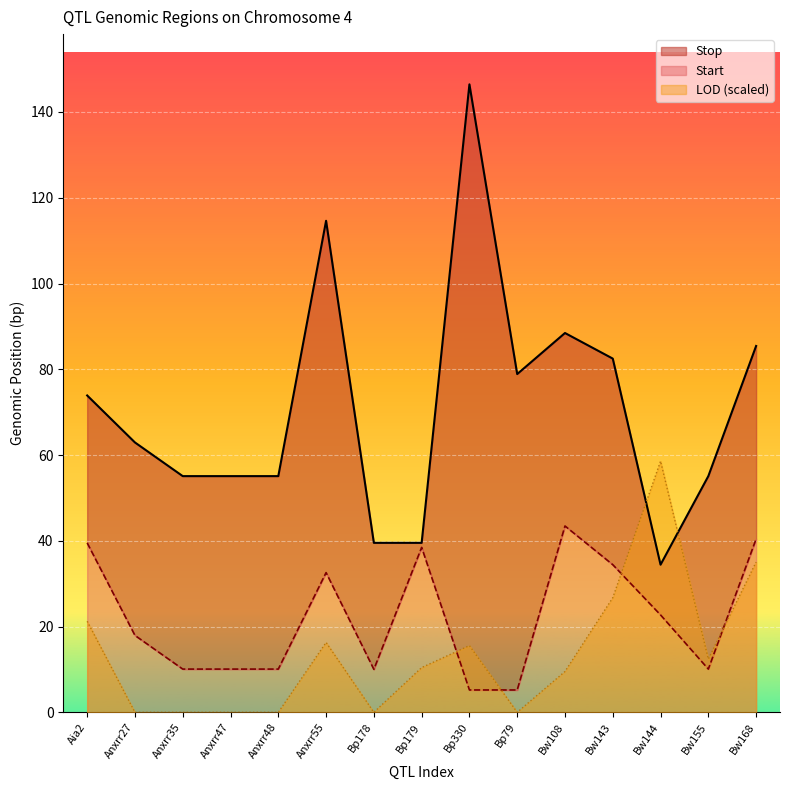

What is the approximate value of Start at Anxrr47?

10.1